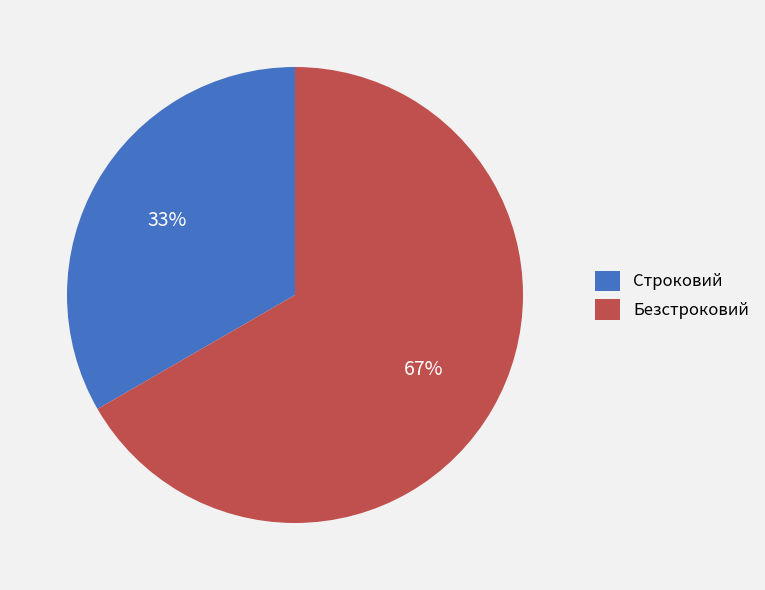

Do Безстроковий and Строковий together represent more than half of the pie?

Yes